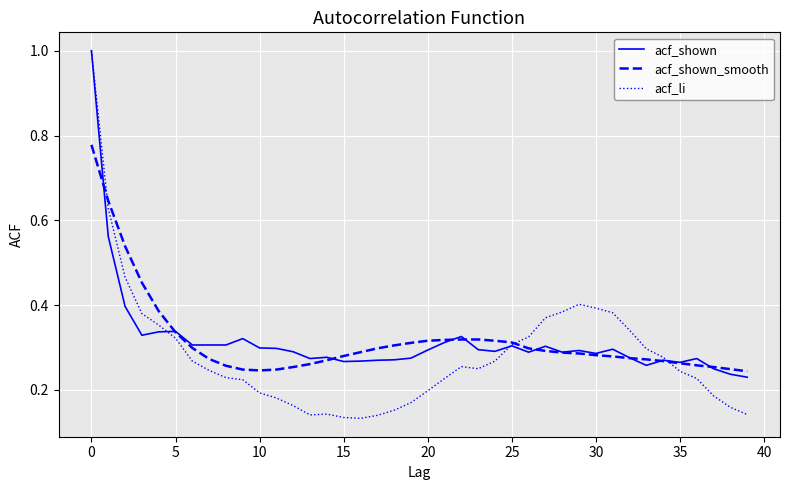

Where is acf_shown nearest to the value 0?

39